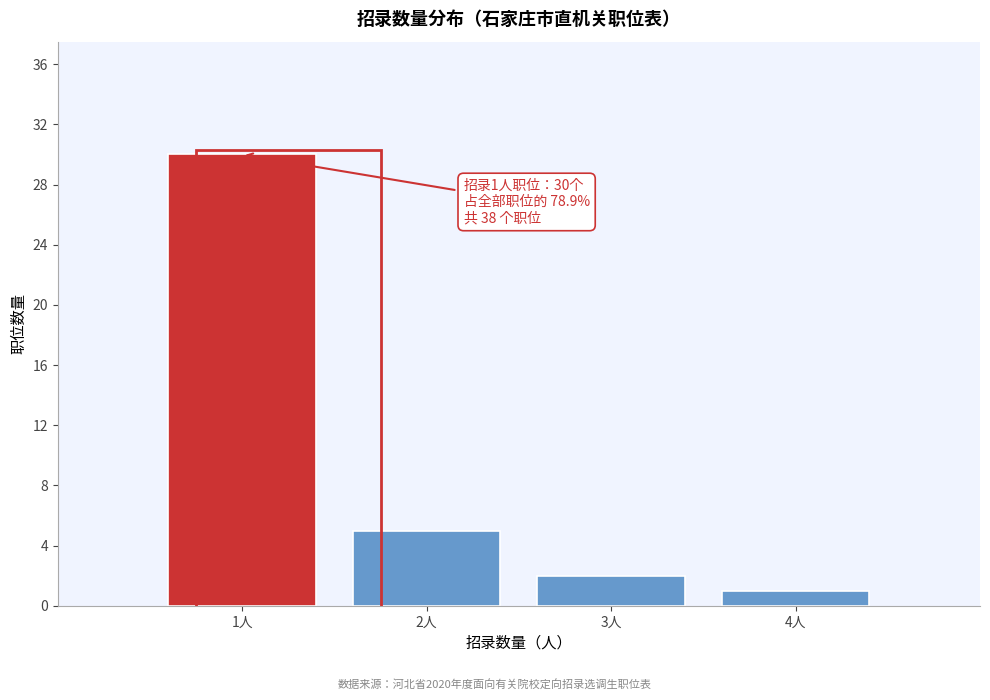

Which range on the x-axis has the tallest bar?

0.5 to 1.5